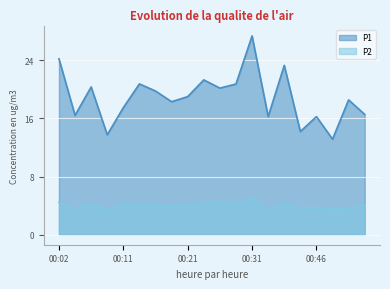

True or false: P2 has more than 0 interior local peaks.

True